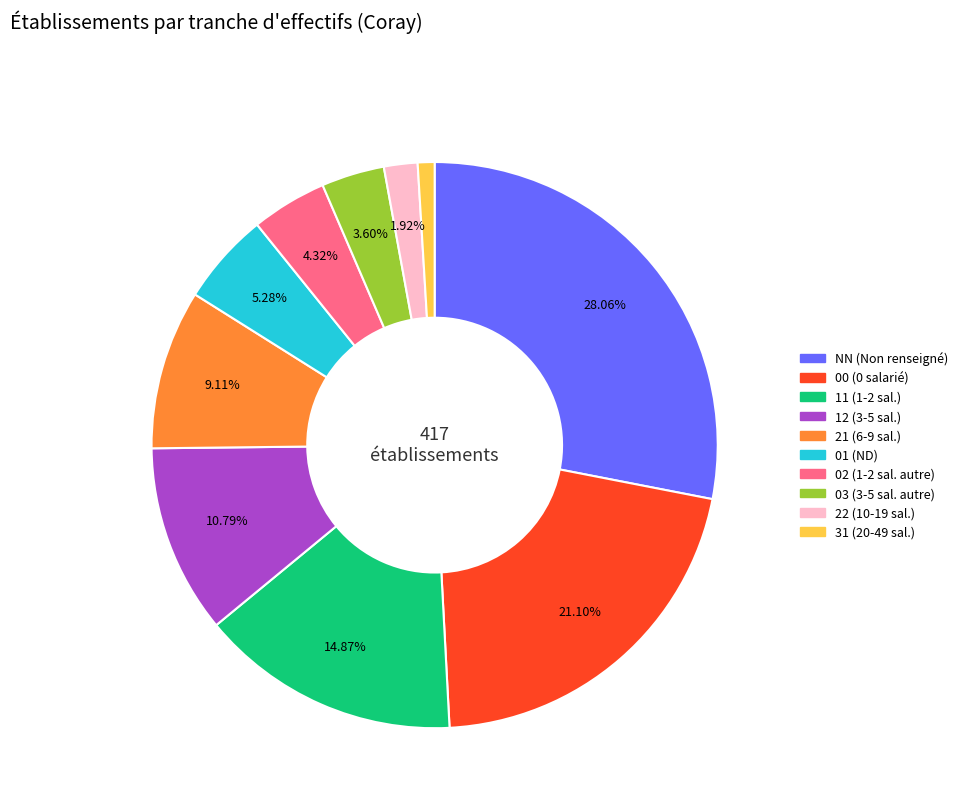

The 11 slice represents 15% of the pie. True or false?

True